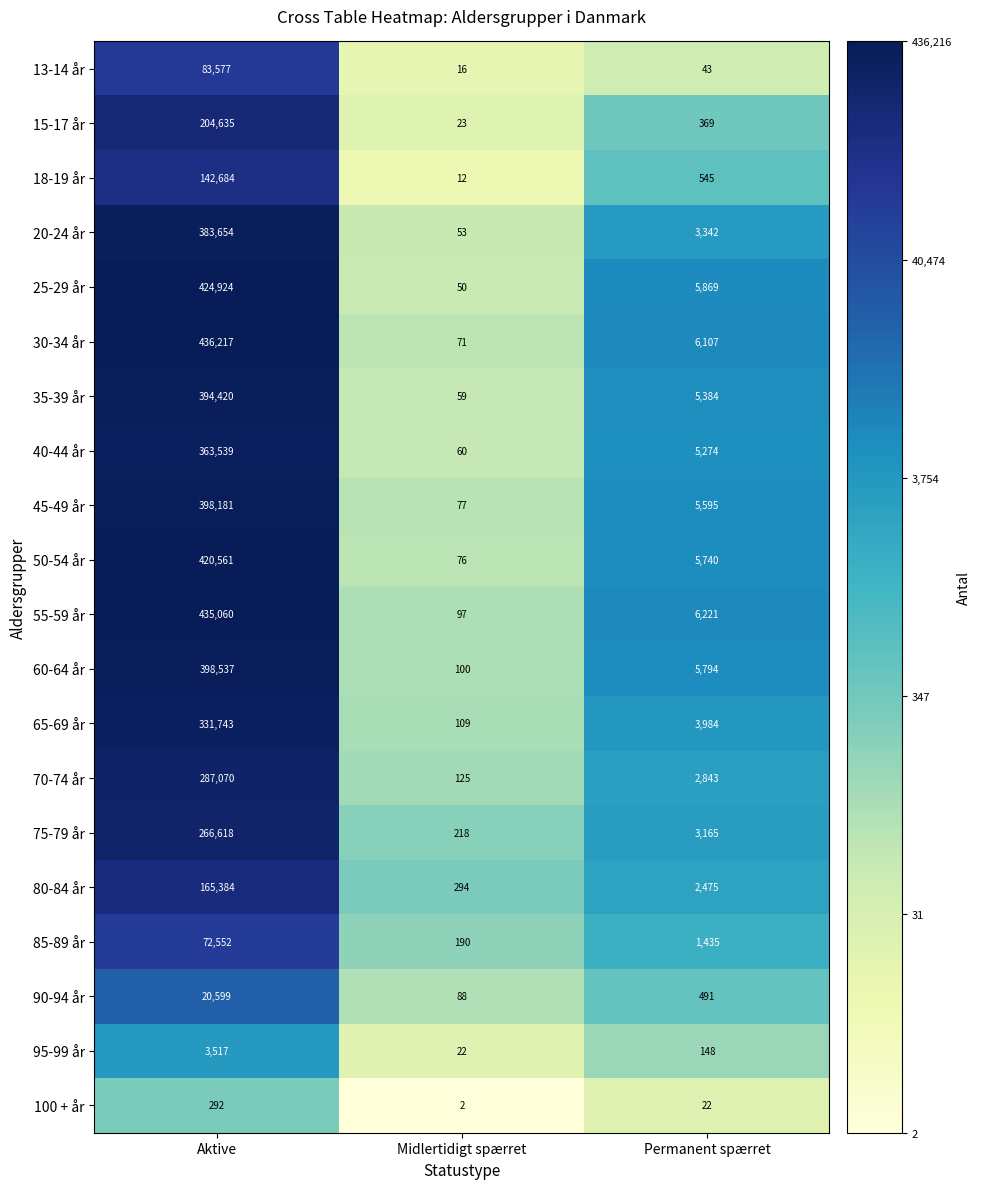

At which category is the sum across all series the highest?

Aktive